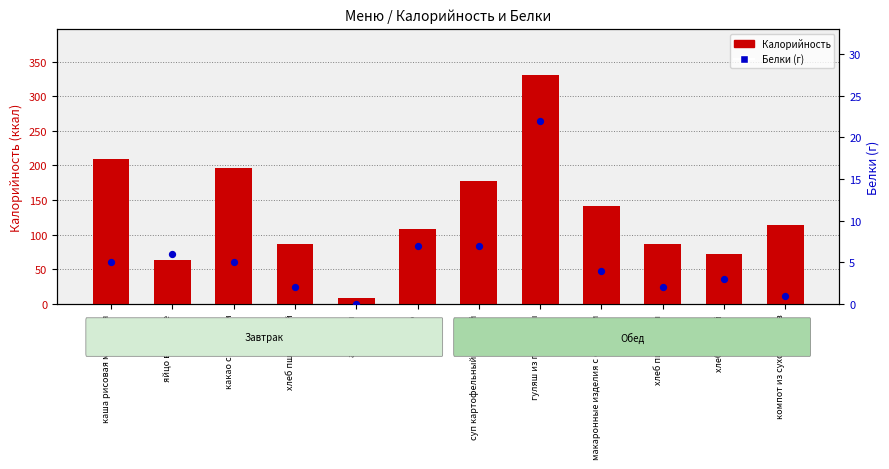

Which series reaches the maximum Y coordinate?

Калорийность